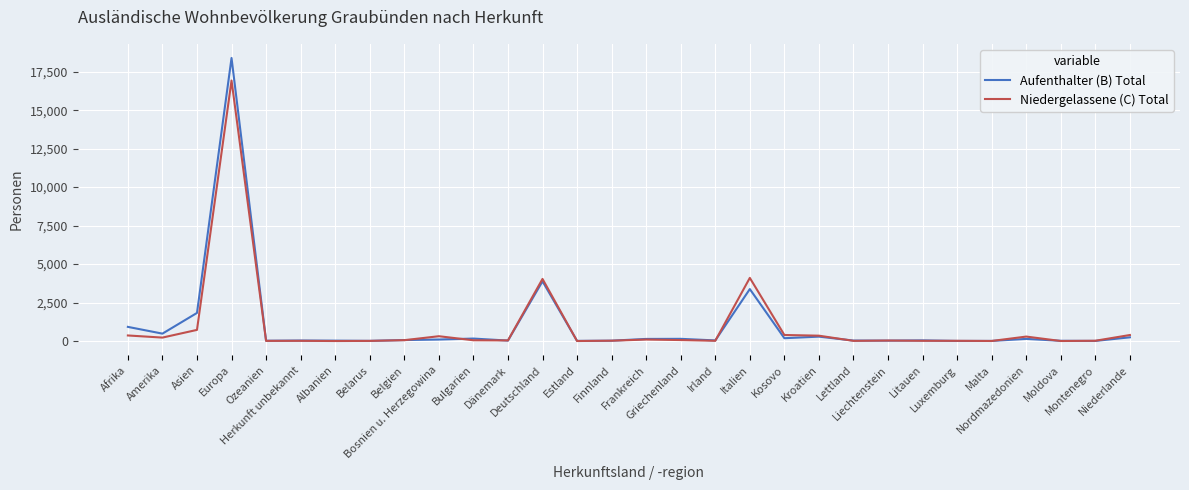

What are all the series names shown in the legend?

Aufenthalter (B) Total, Niedergelassene (C) Total